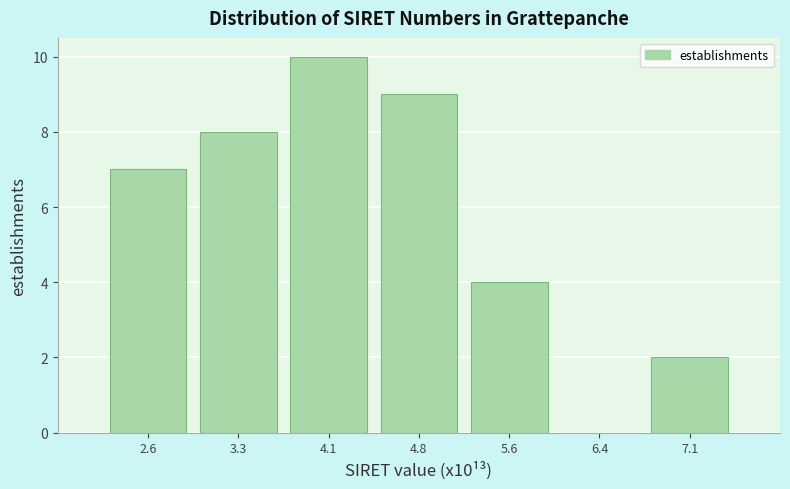

Over which range of the x-axis is the bar tallest?

3.7 to 4.5